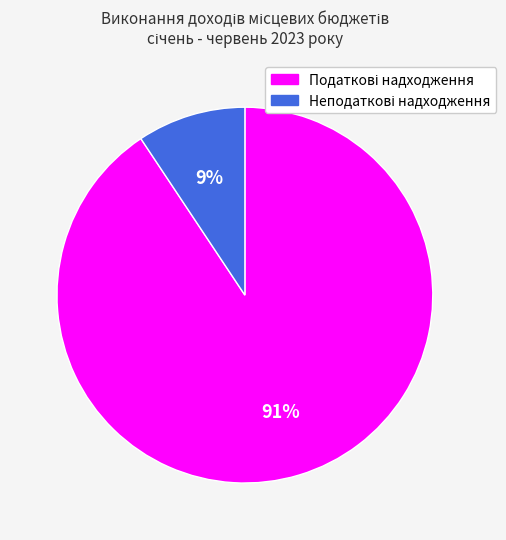

How many segments does this pie chart have?

2